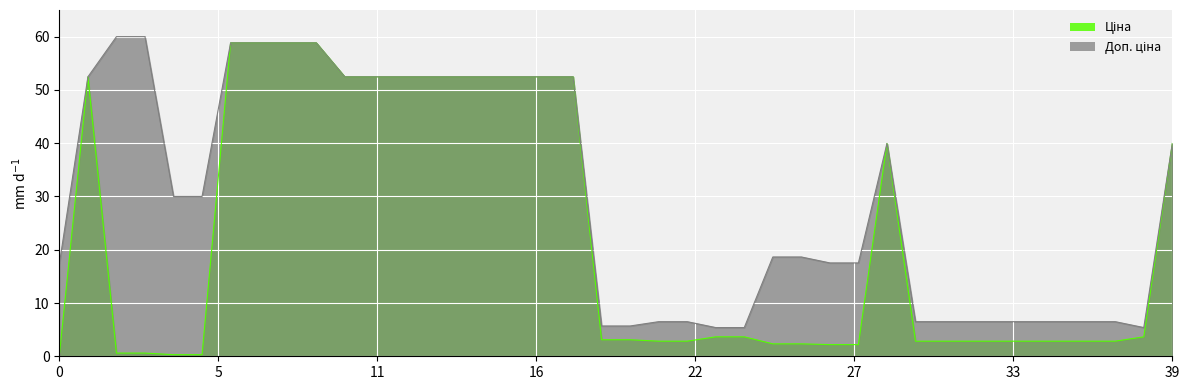

Is the value of Ціна at 285102120 greater than the value of Доп. ціна at 259552189?

Yes